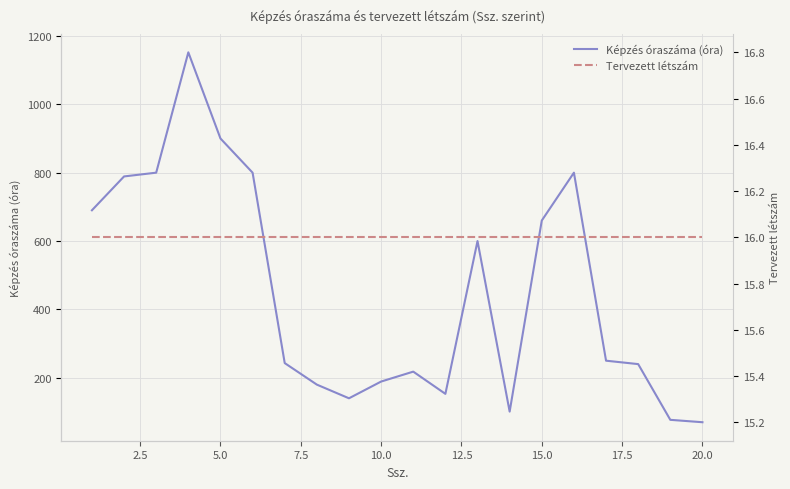

Reading left to right, list all the values displayed in this chart.

Képzés óraszáma (óra): 690	789	800	1152	900	800	243	180	140	189	218	153	600	101	660	800	250	240	77	70
Tervezett létszám: 16	16	16	16	16	16	16	16	16	16	16	16	16	16	16	16	16	16	16	16